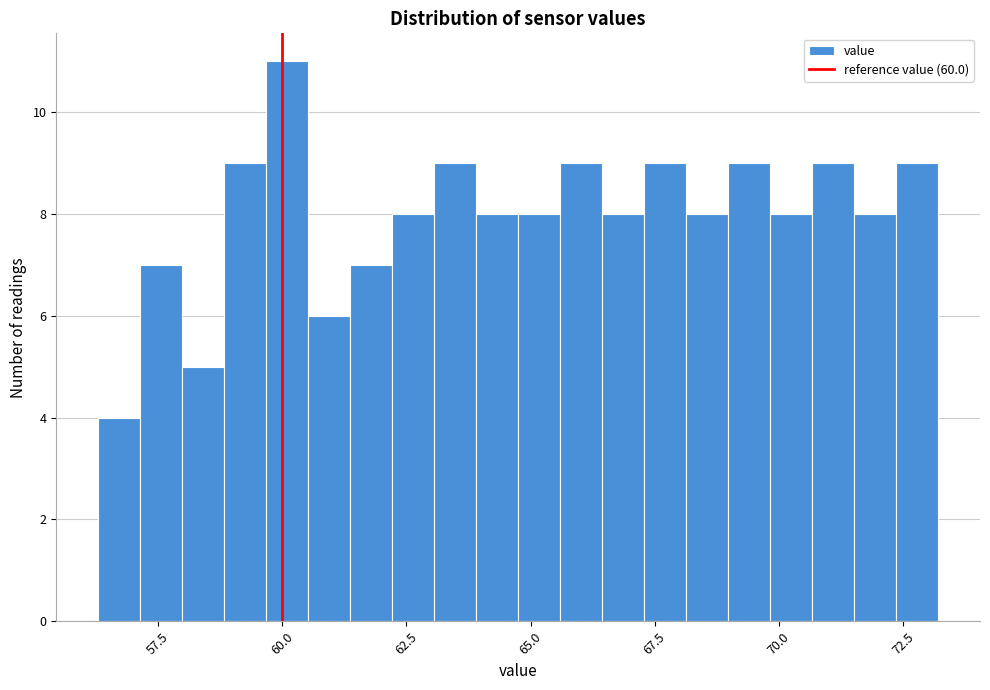

Read against the x-axis, roughly where is the centre of the tallest bar?

60.0